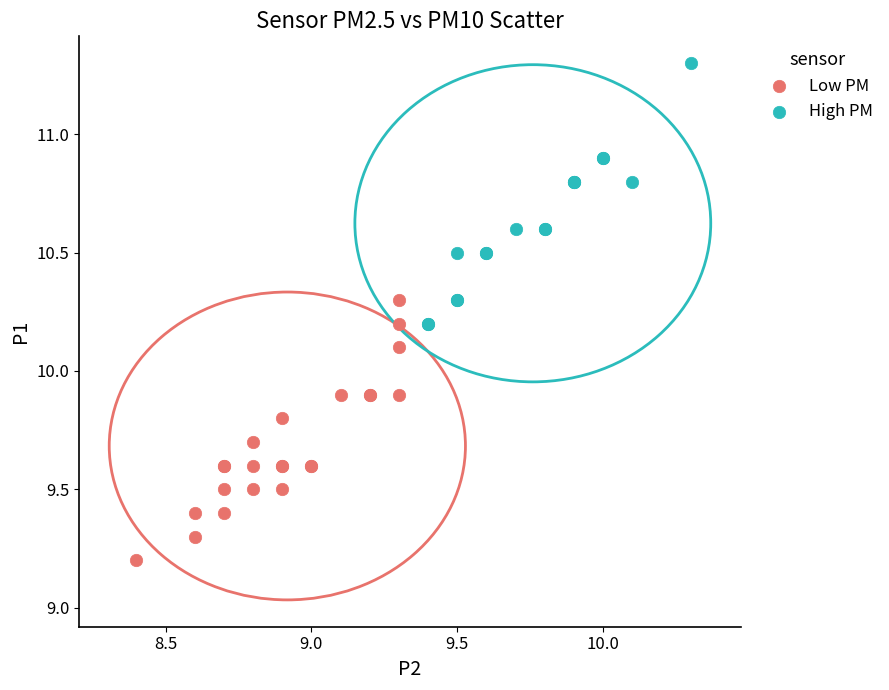

What are all the series names shown in the legend?

Low PM, High PM